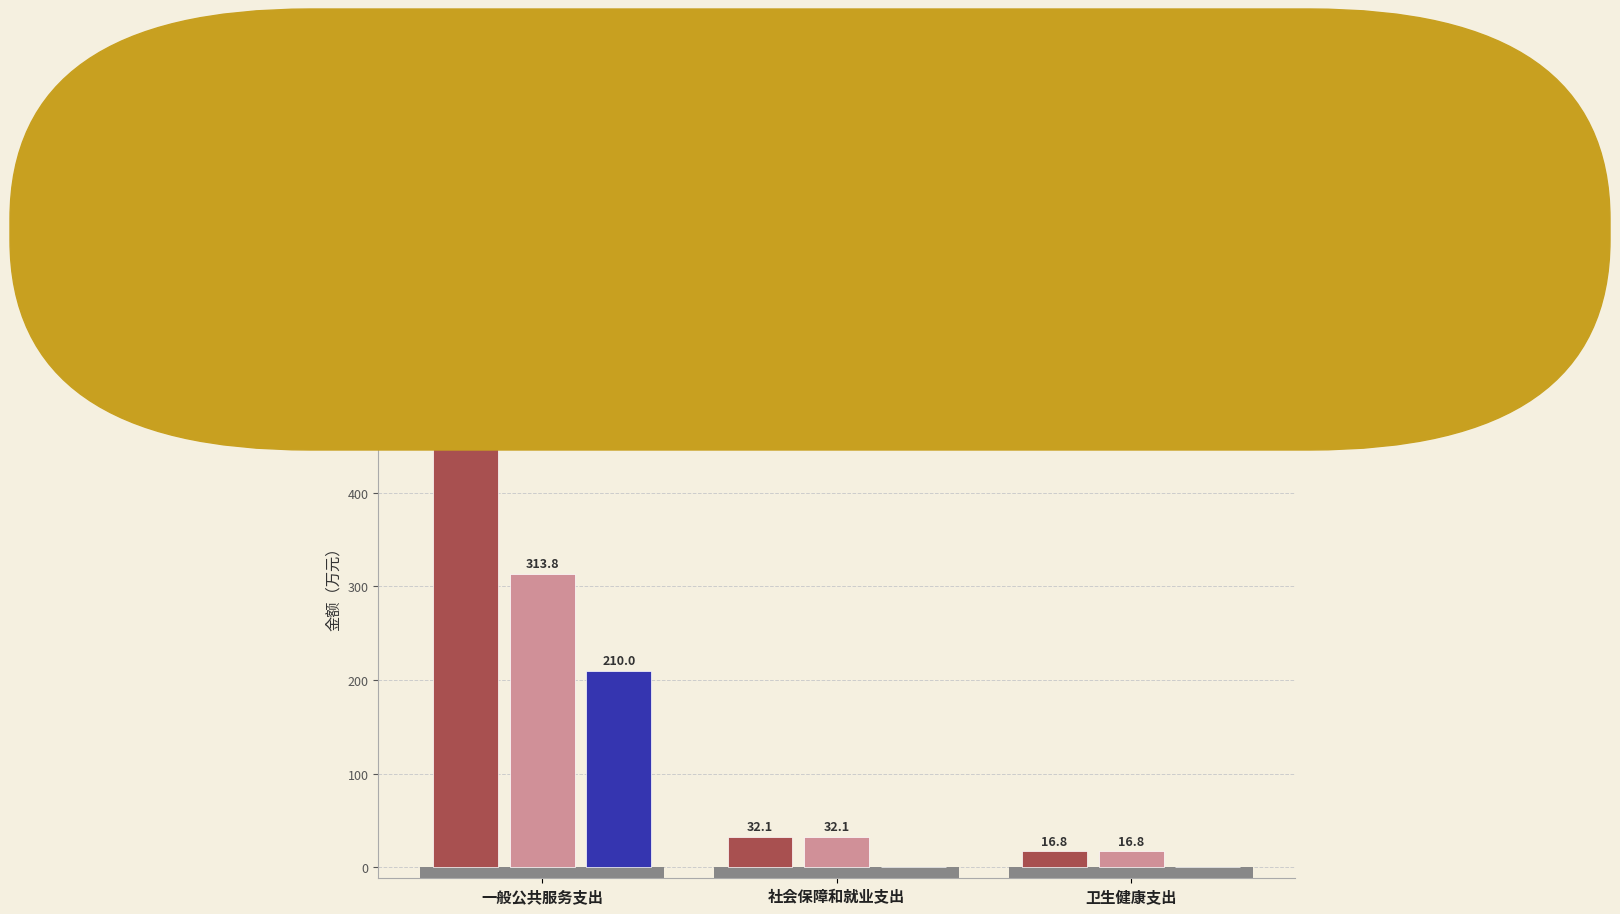

True or false: 项目支出 has a value of 125.3 at 社会保障和就业支出.

False